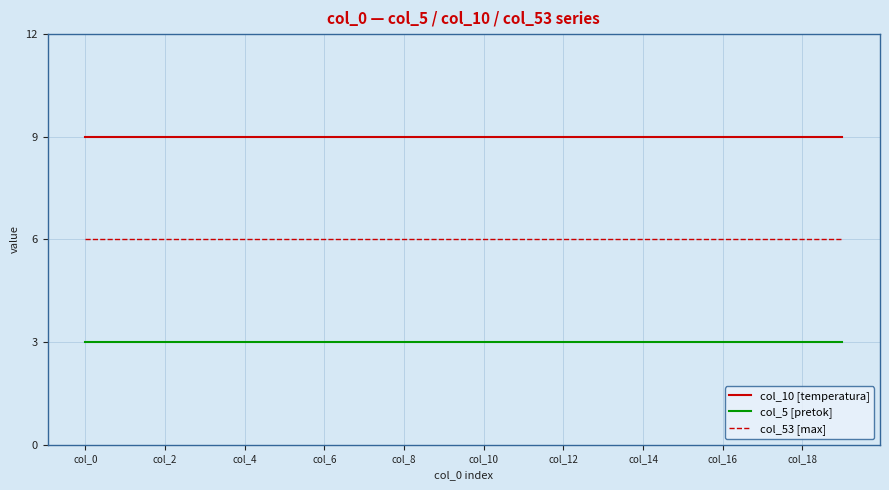

List the series in order of their overall mean, lowest first.

col_5 [pretok], col_53 [max], col_10 [temperatura]